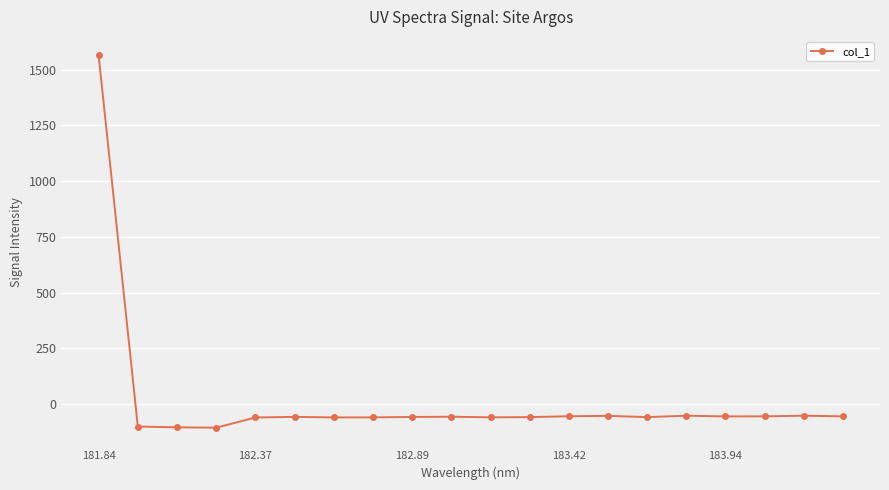

What is the difference between the maximum and second lowest values?

1666.5